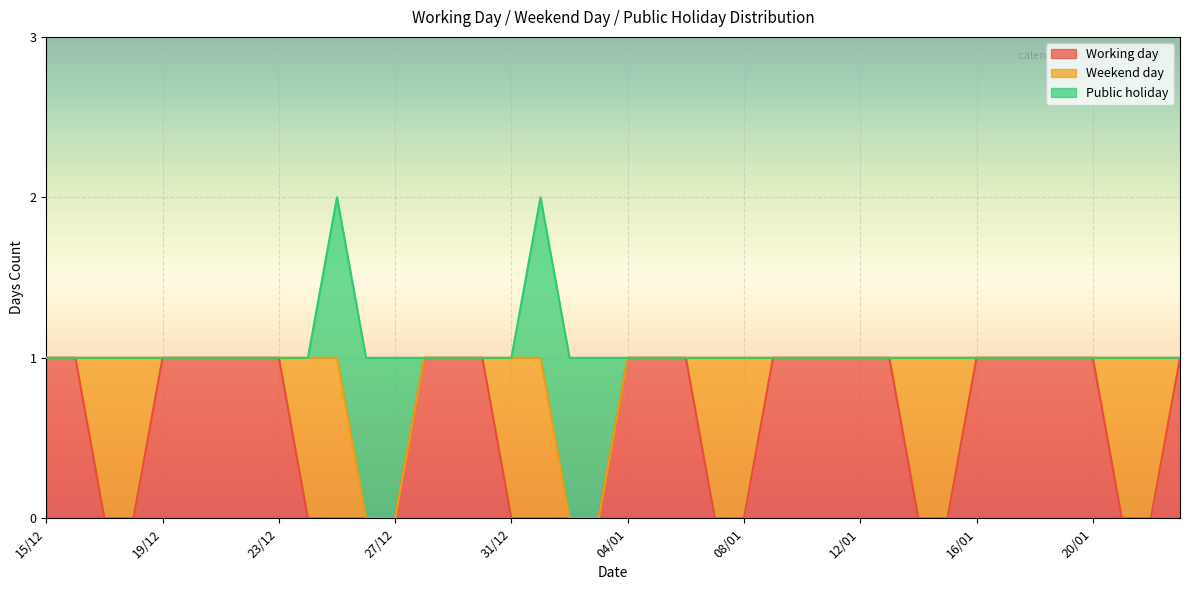

At which category is the sum across all series the highest?

25/12